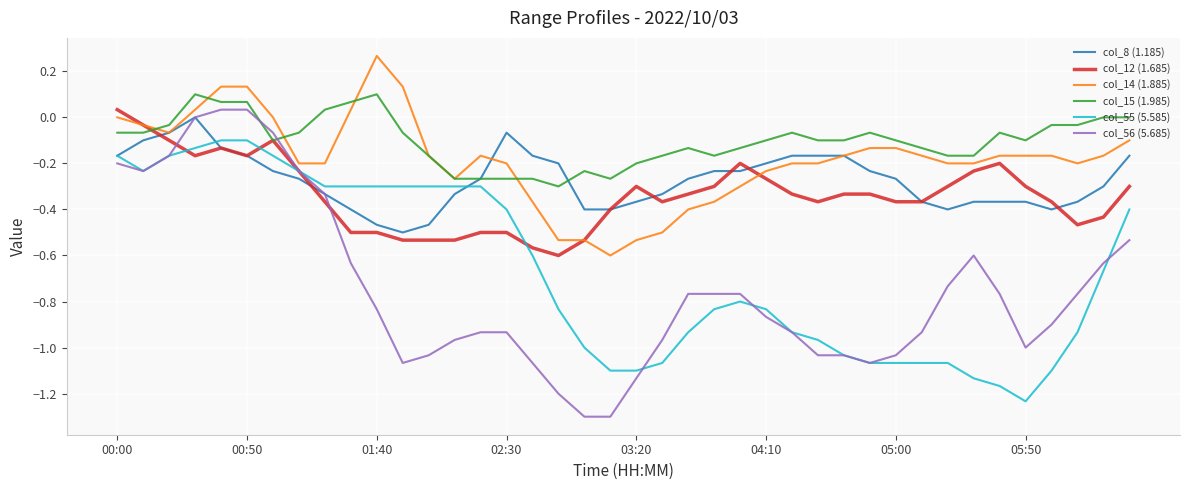

True or false: col_56 (5.685) and col_14 (1.885) intersect in this chart.

False